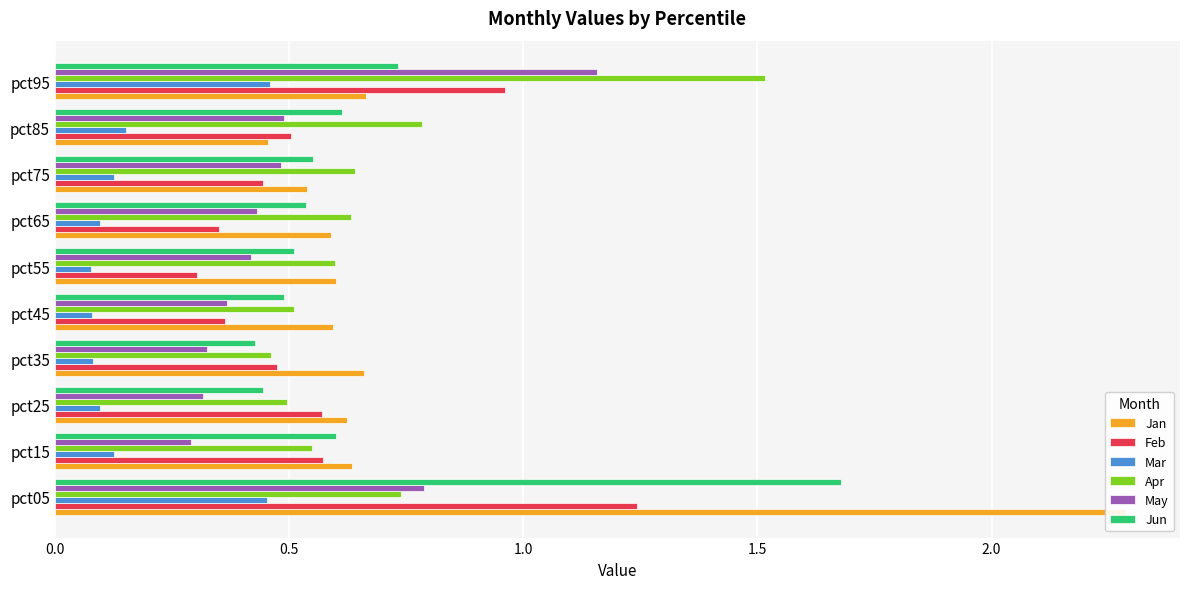

What is the minimum value shown in the chart?

0.1